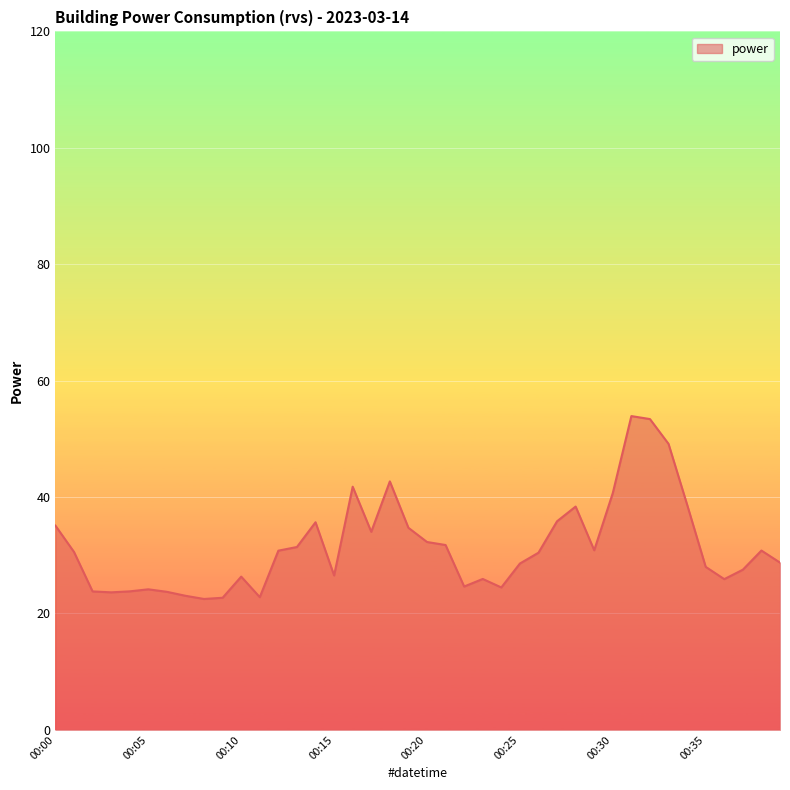

What is the sum of all values?

1259.7